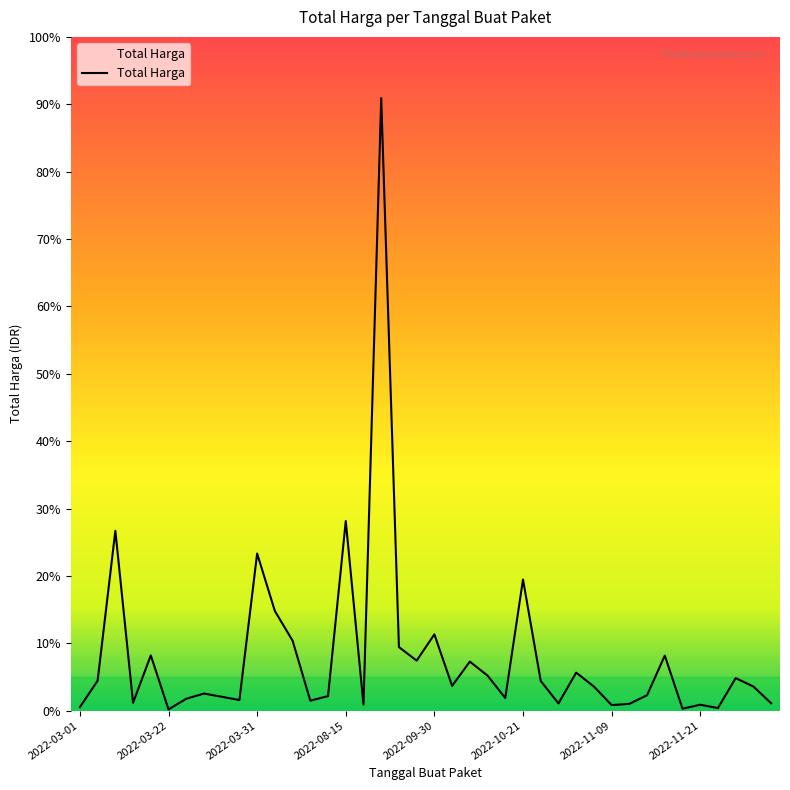

What is the smallest value displayed?

2395750